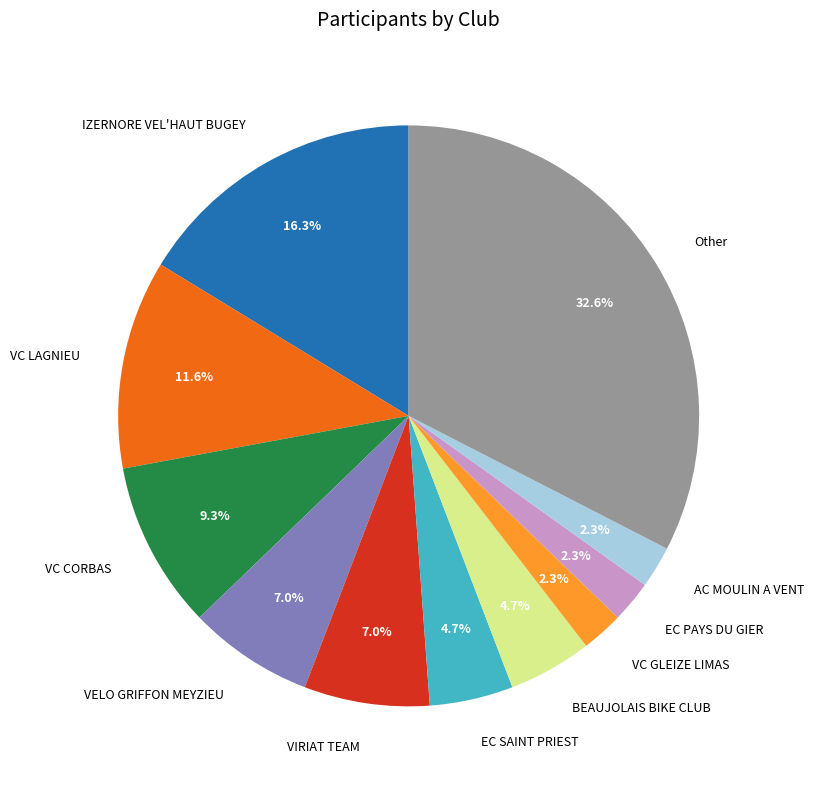

What is the largest slice in the pie chart?

Other